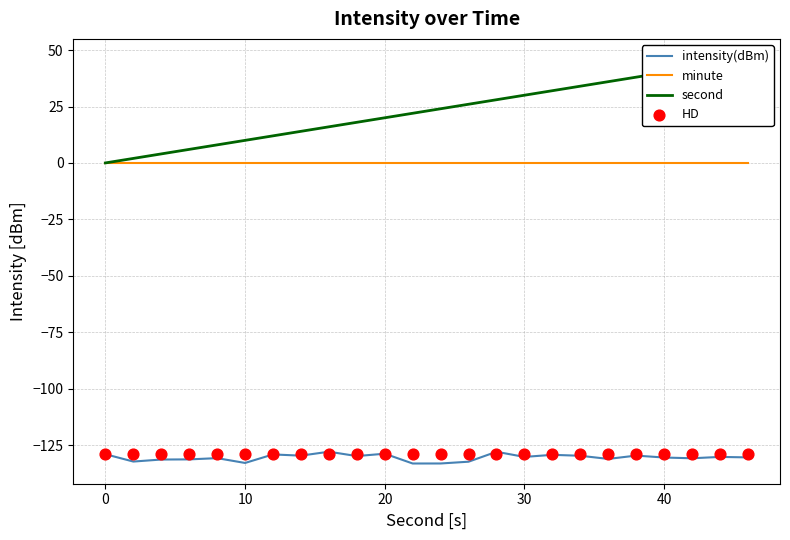

Which series has the largest total across all categories?

second